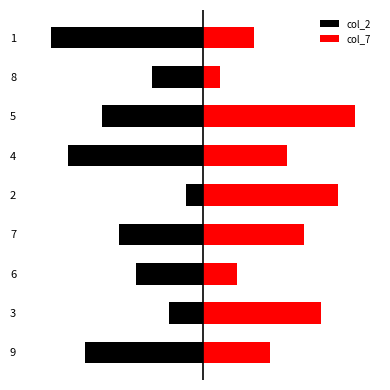

What is the value of the col_2 bar at the 7th from the left?

-6